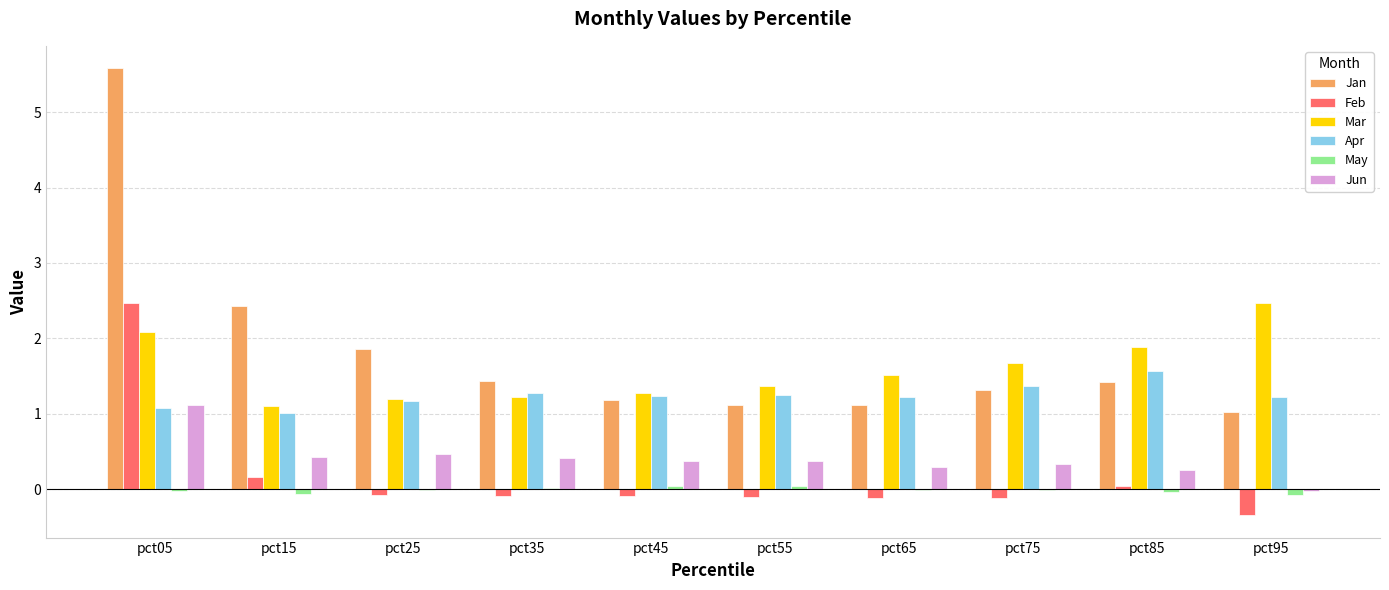

At which label does Jan reach its peak?

pct05